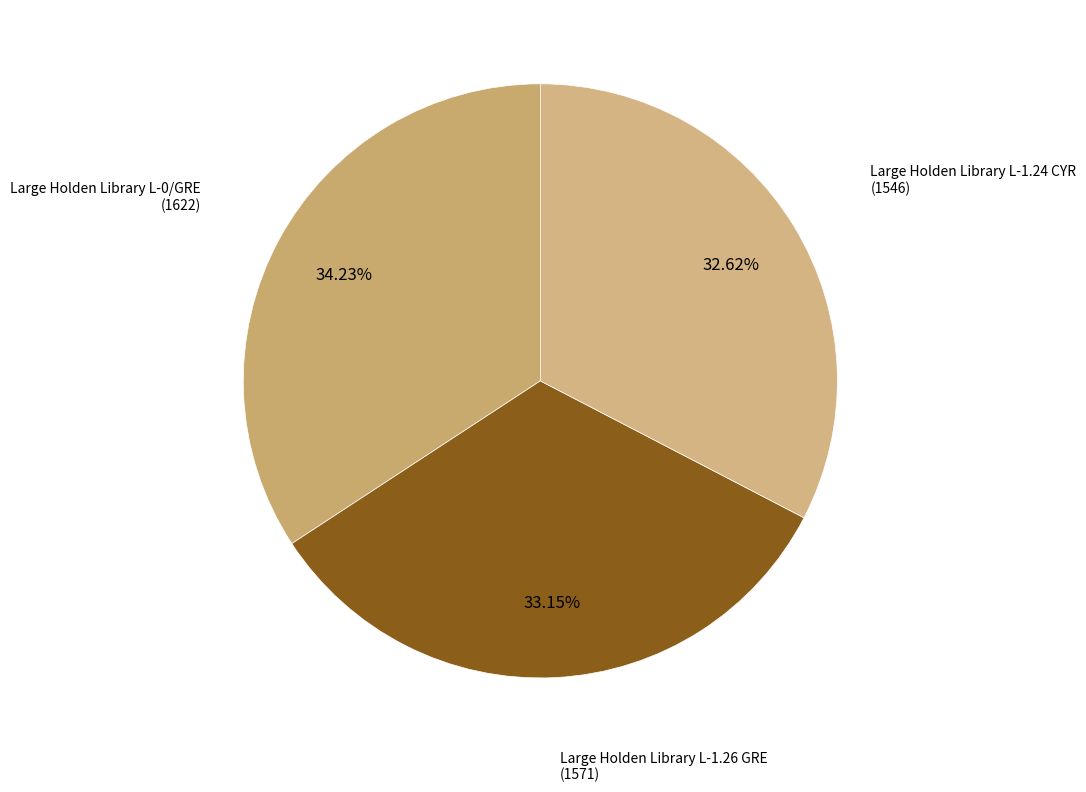

What is the largest slice in the pie chart?

Large Holden Library L-0/GRE